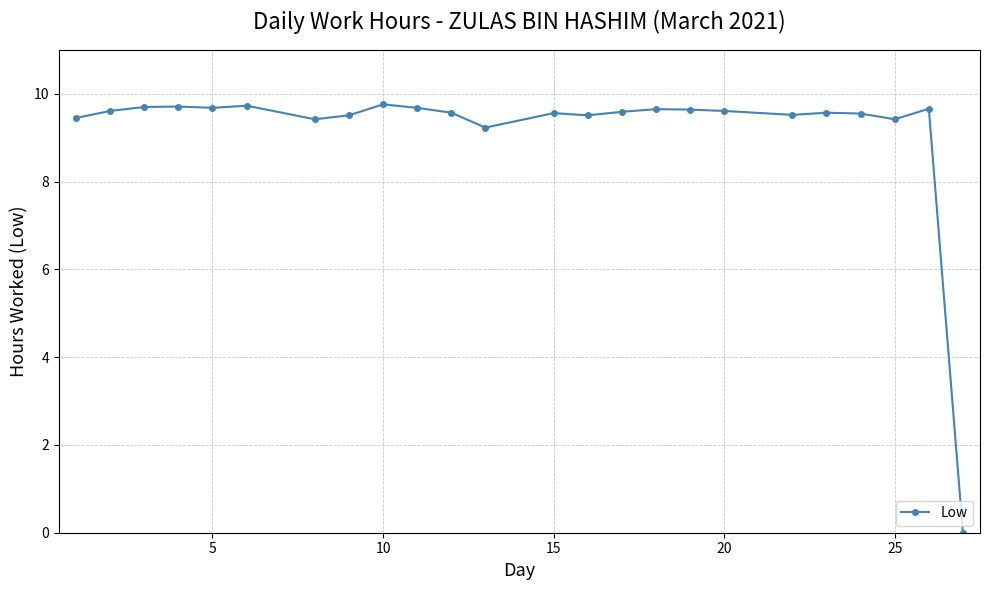

How many categories are shown in the chart?

24